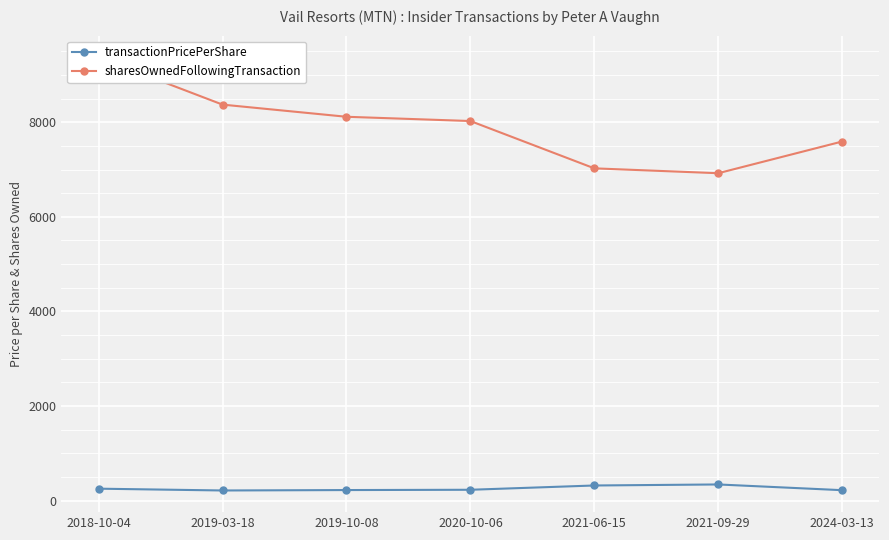

At how many categories does at least one series exceed 3241?

7